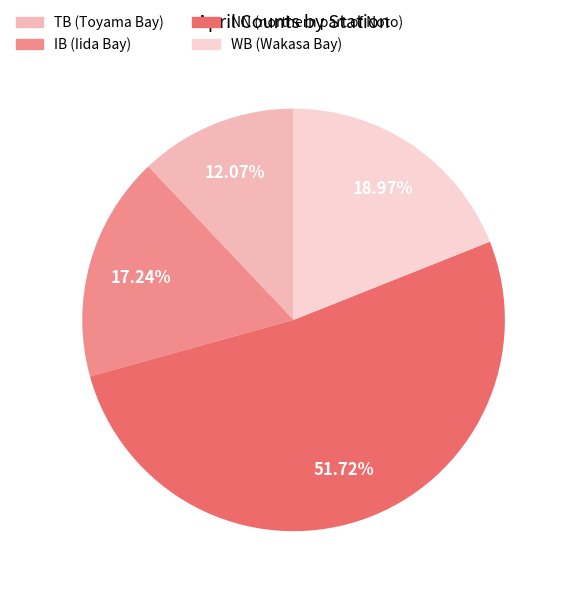

Count the number of slices in the pie.

4